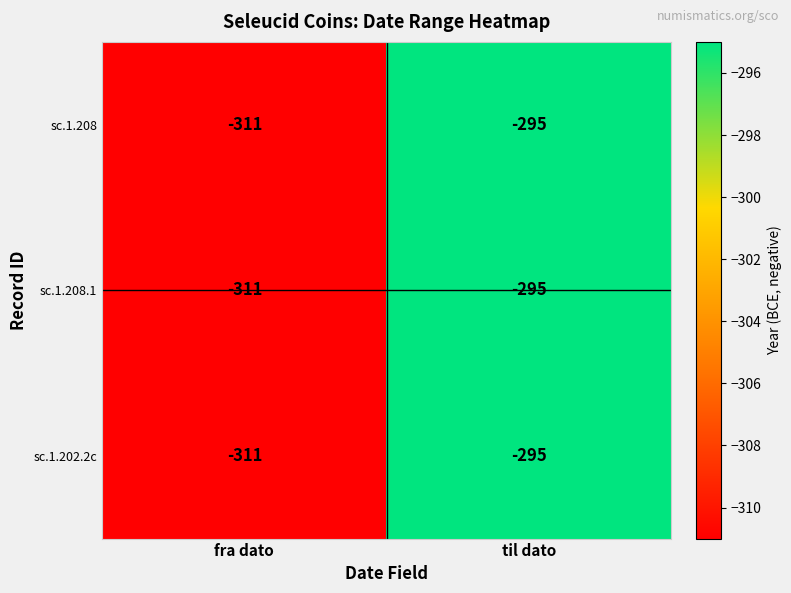

What value does the sc.1.208.1 series have at til dato?

-295